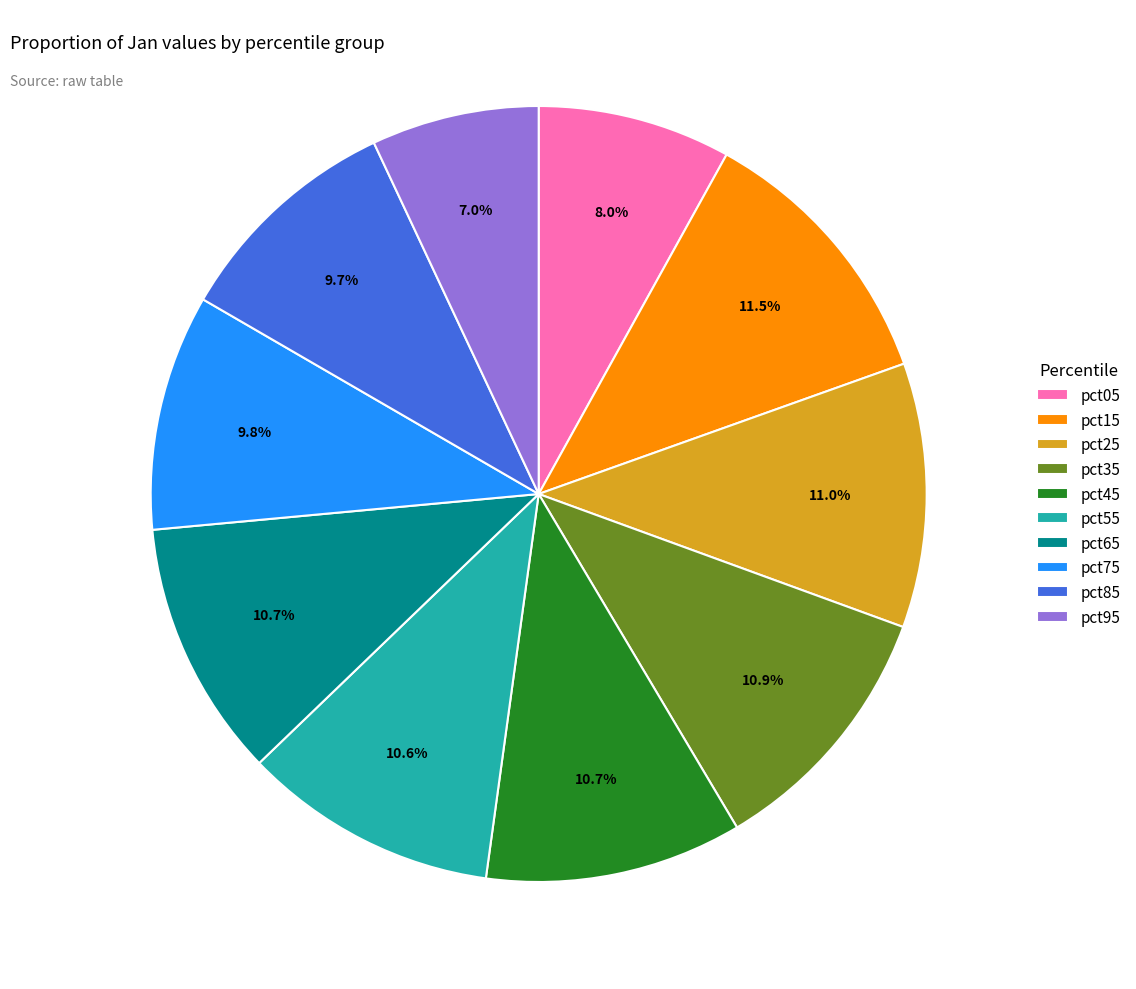

What percentage is the pct45 slice, to the nearest percent?

11%